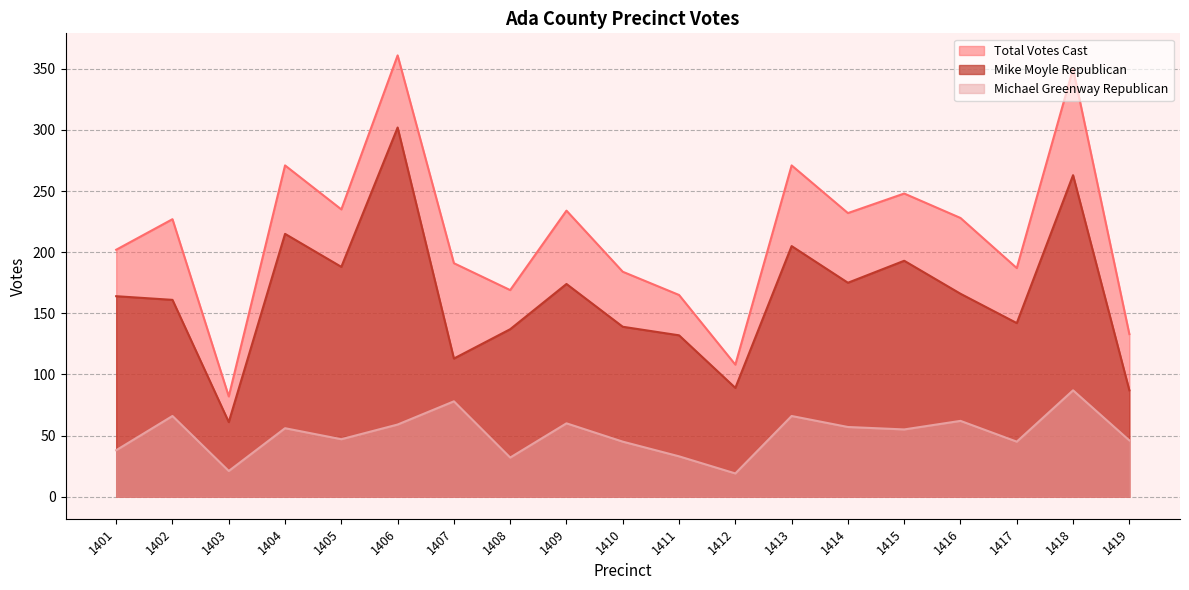

The value of Michael Greenway Republican at 1411 is 33. True or false?

True